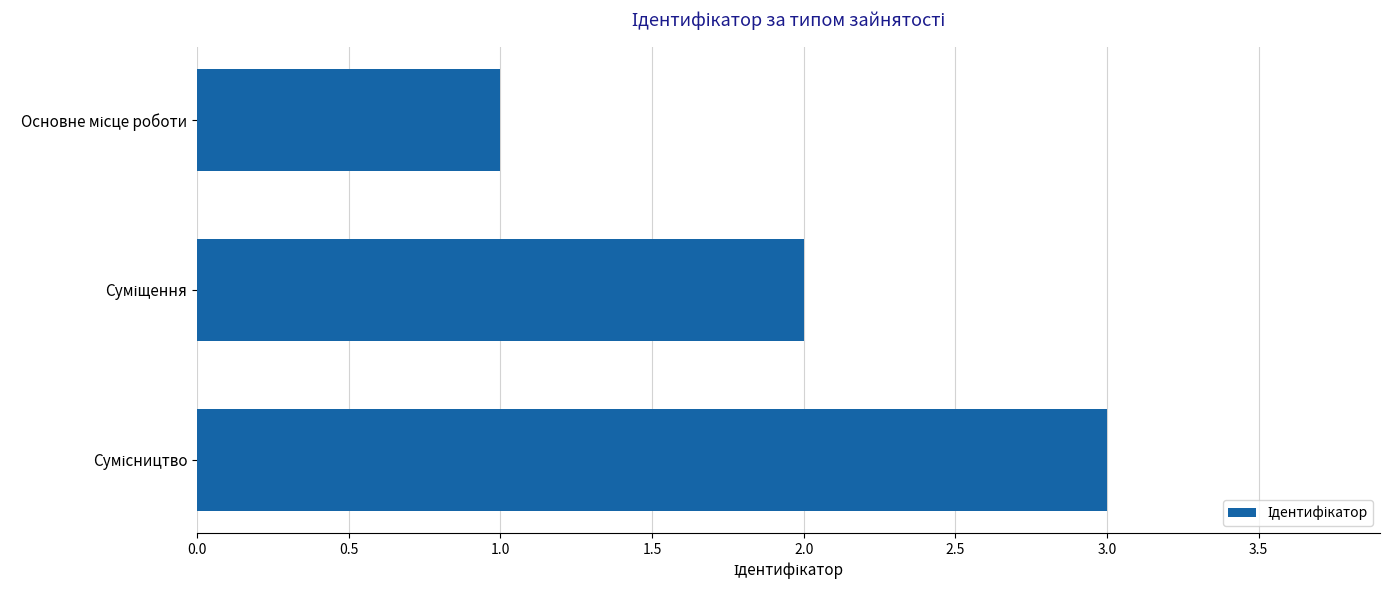

What is the greatest value displayed?

3